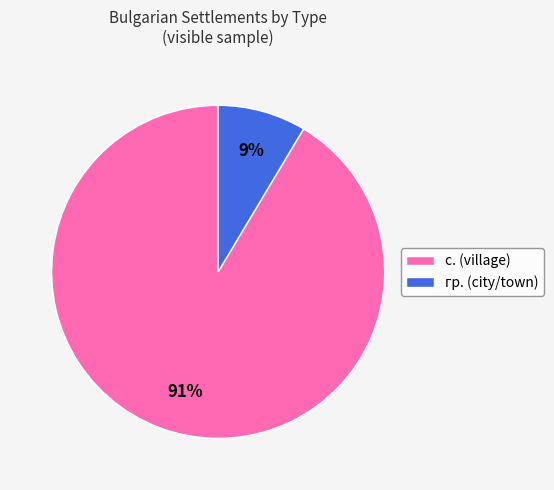

True or false: с. (village) accounts for 99% of the total.

False